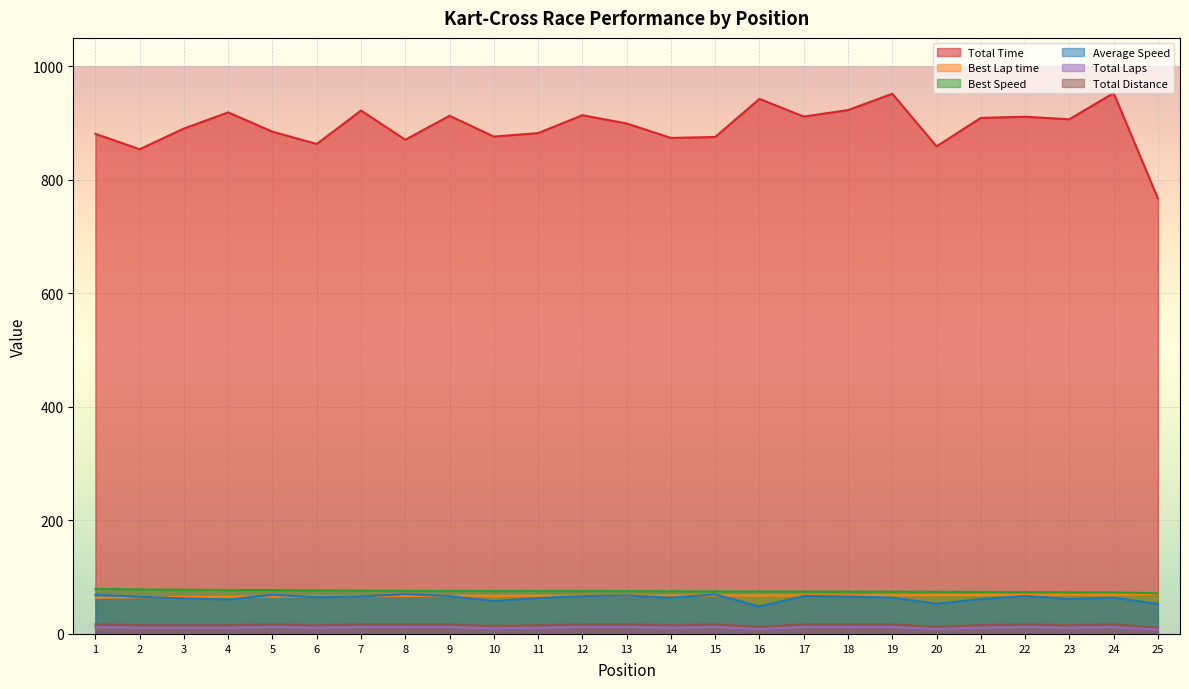

How many data points in Total Distance are less than 12?

12